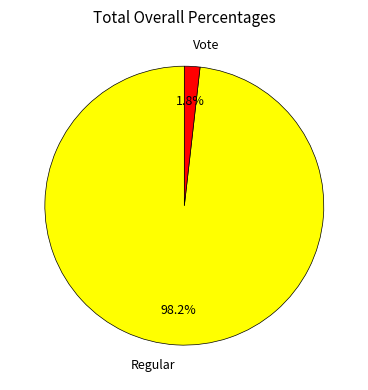

Which slice represents more than half of the pie?

Regular